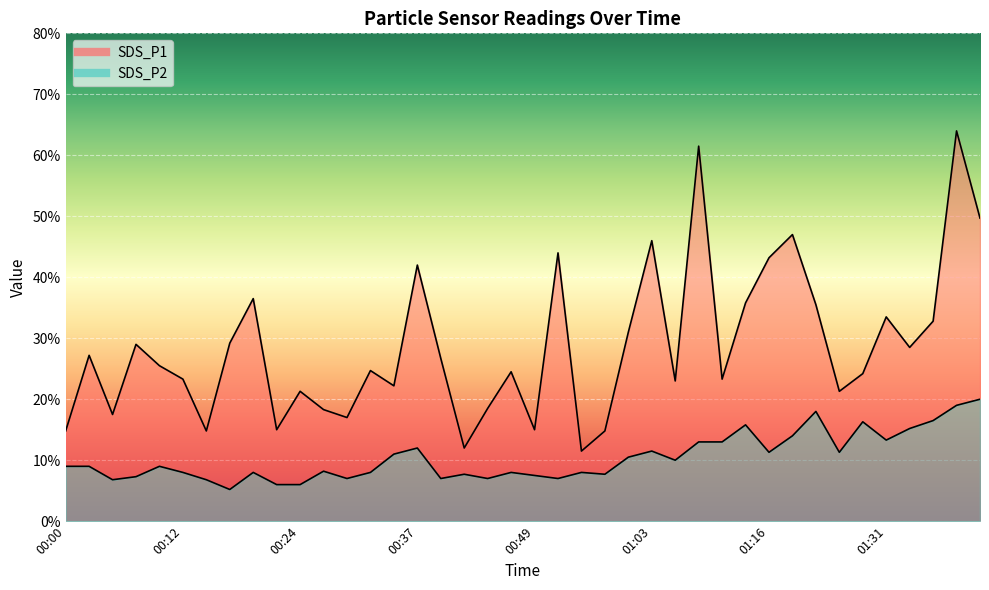

At which category is the sum across all series the highest?

01:39